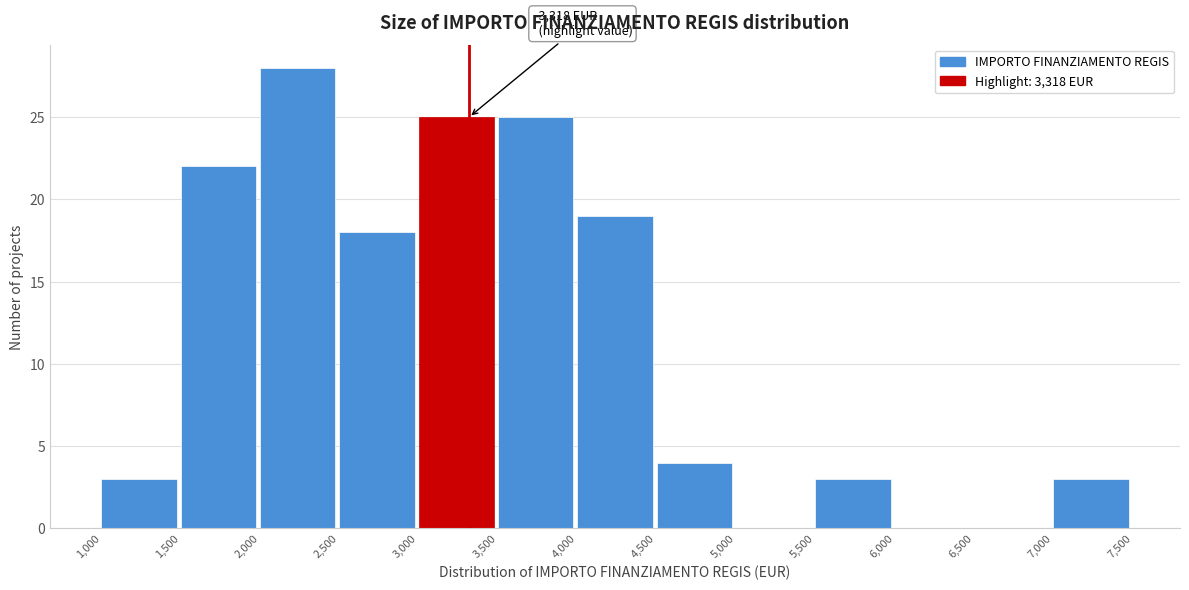

Over which range of the x-axis is the bar tallest?

2,000 to 2,500